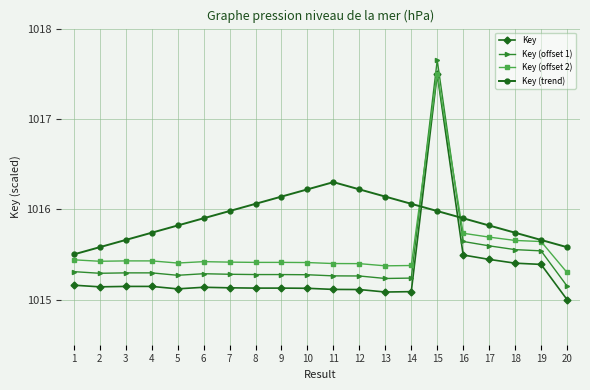

List the series in order of their overall mean, lowest first.

Key, Key (offset 1), Key (offset 2), Key (trend)